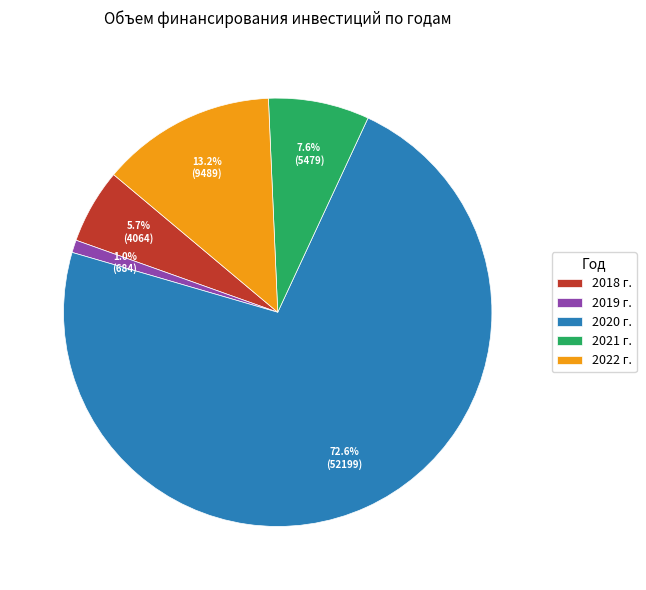

Which category has the biggest portion of the pie?

2020 г.